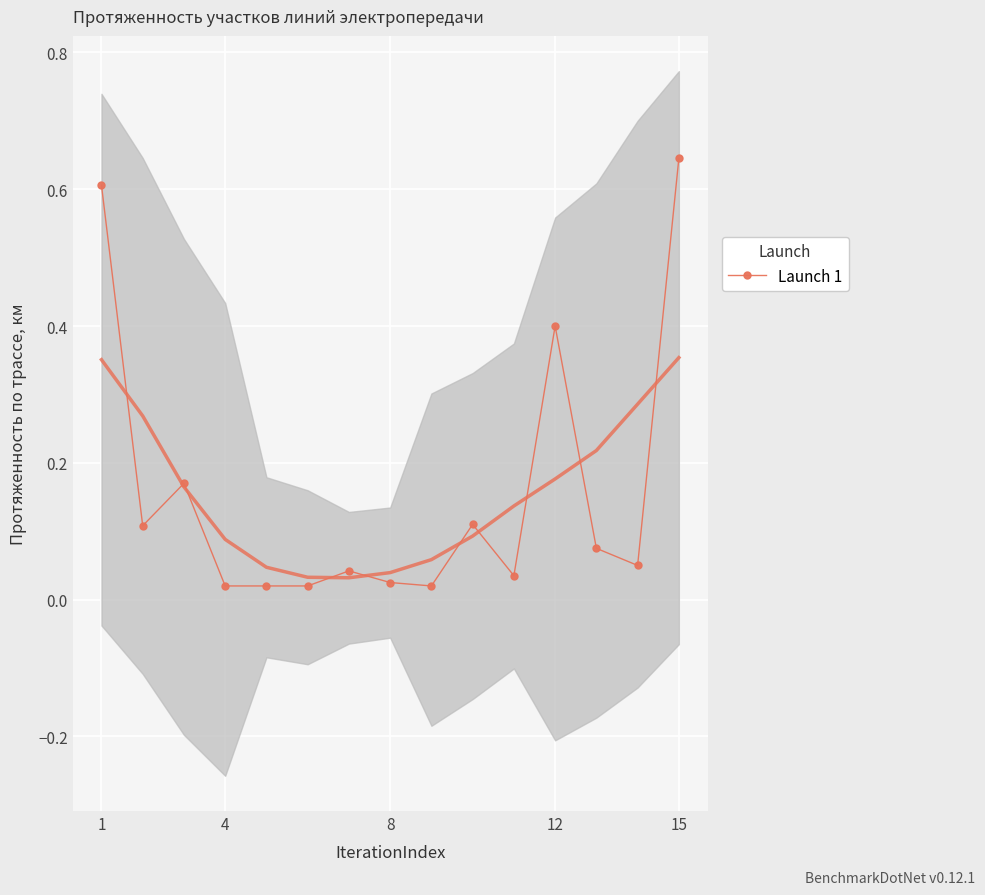

Reading left to right, extract all data points from this chart.

0.6	0.1	0.2	0.0	0.0	0.0	0.0	0.0	0.0	0.1	0.0	0.4	0.1	0.1	0.6